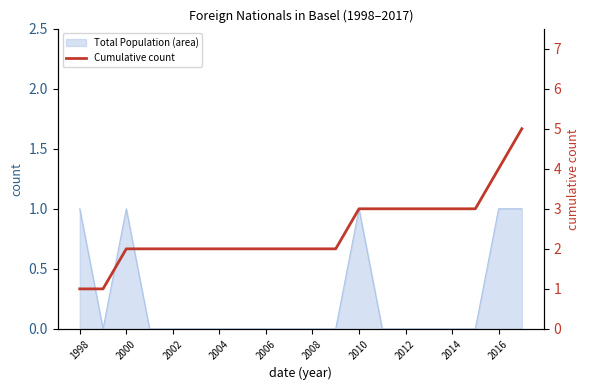

Read the value at 15.

3